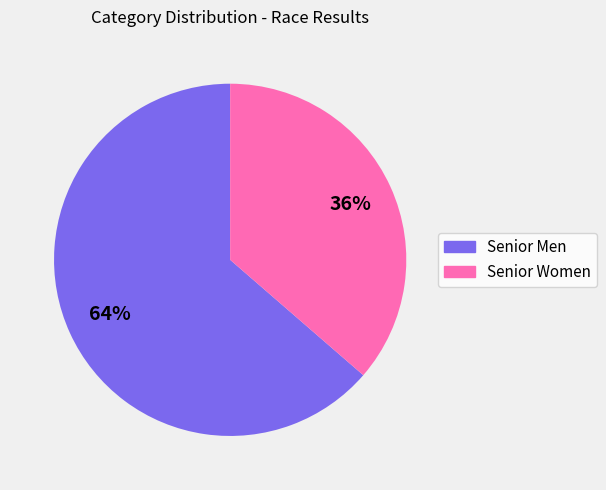

The Senior Men slice represents 69% of the pie. True or false?

False